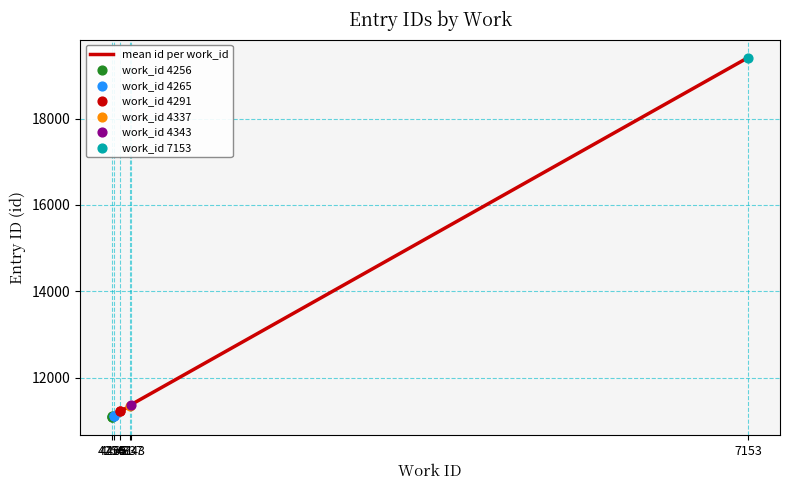

Which has a higher value, 4265 or 7153?

7153